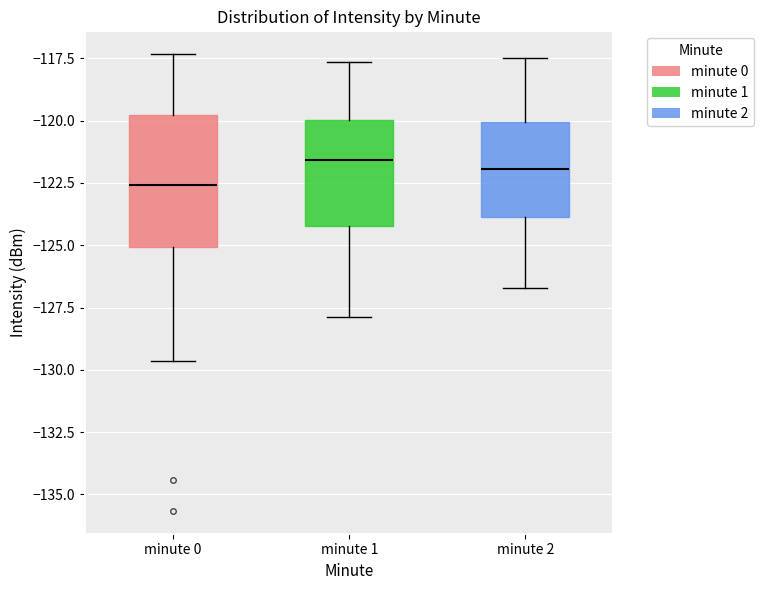

Where is the lower edge of the box for minute 1 on the y-axis? The values are not printed on the chart, so give them approximately, as read against the axis.

-124.0